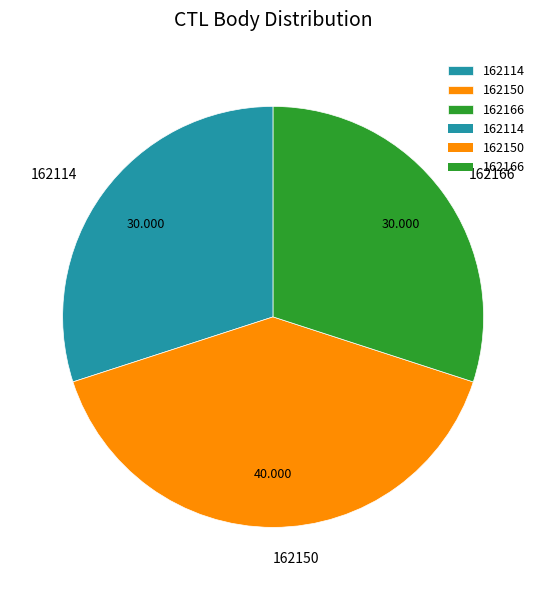

Which slice is the largest?

162150